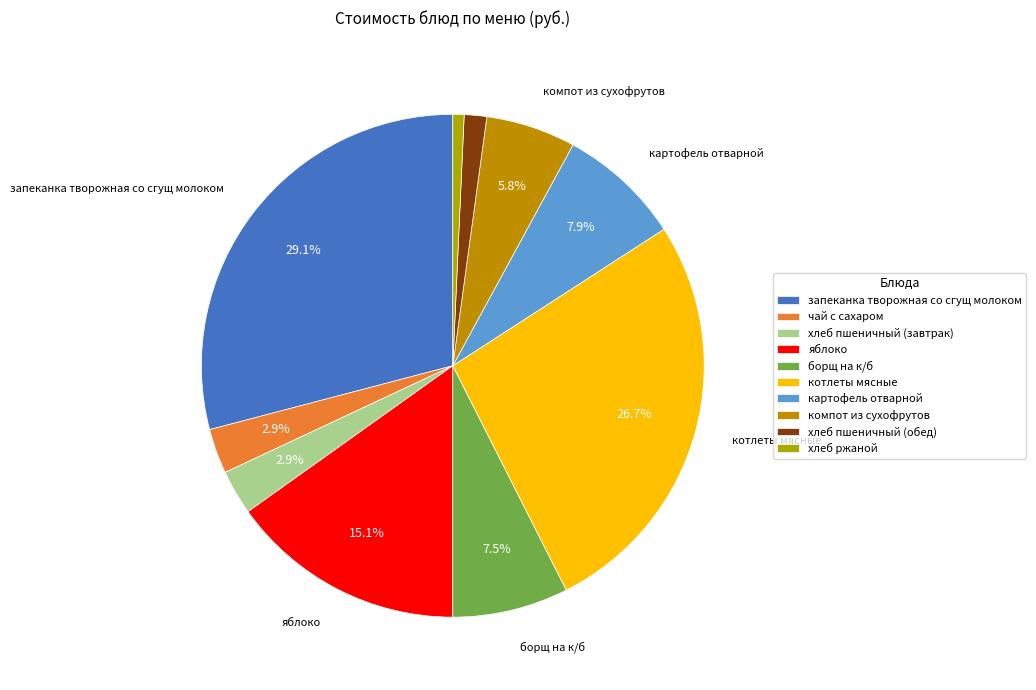

To the nearest percent, what is the average slice percentage?

10%